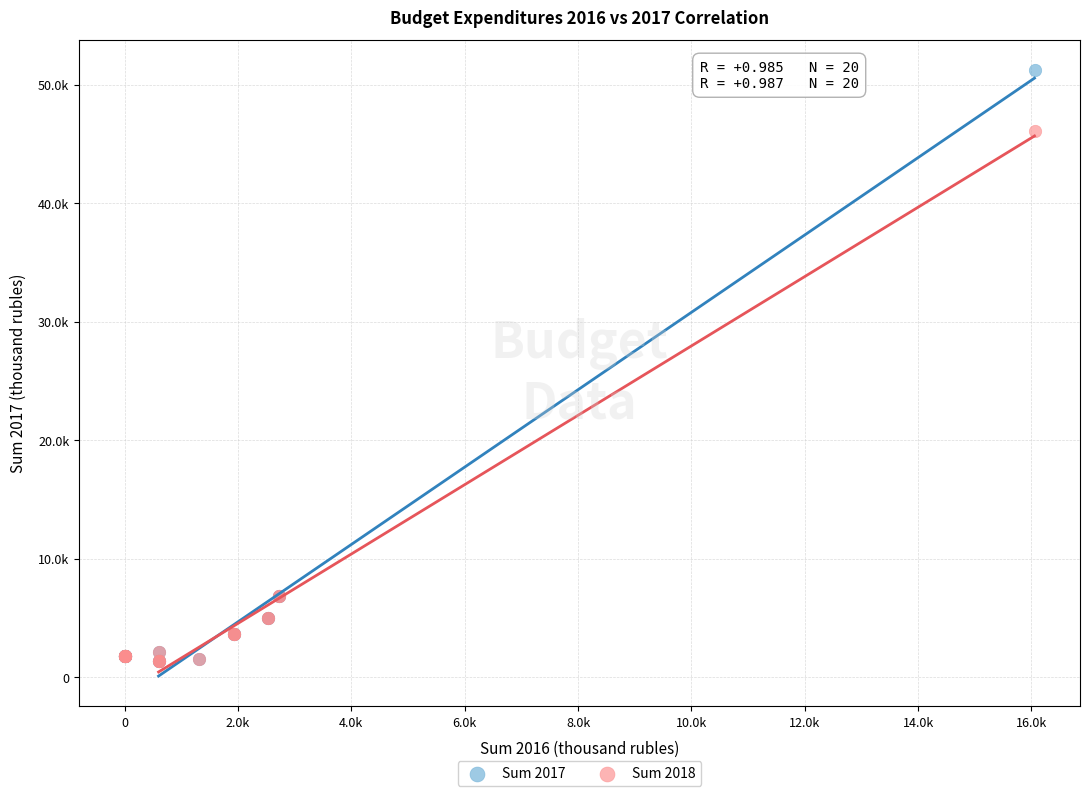

What are all the series names shown in the legend?

Sum 2017, Sum 2018